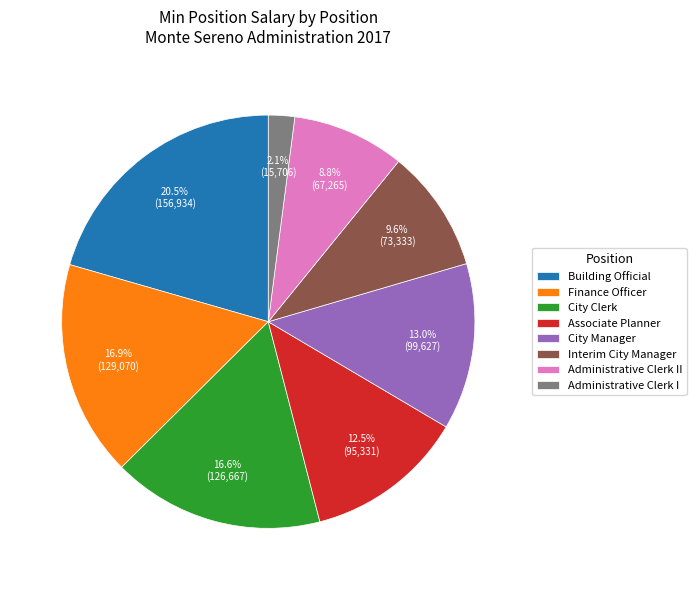

Which category has the biggest portion of the pie?

Building Official